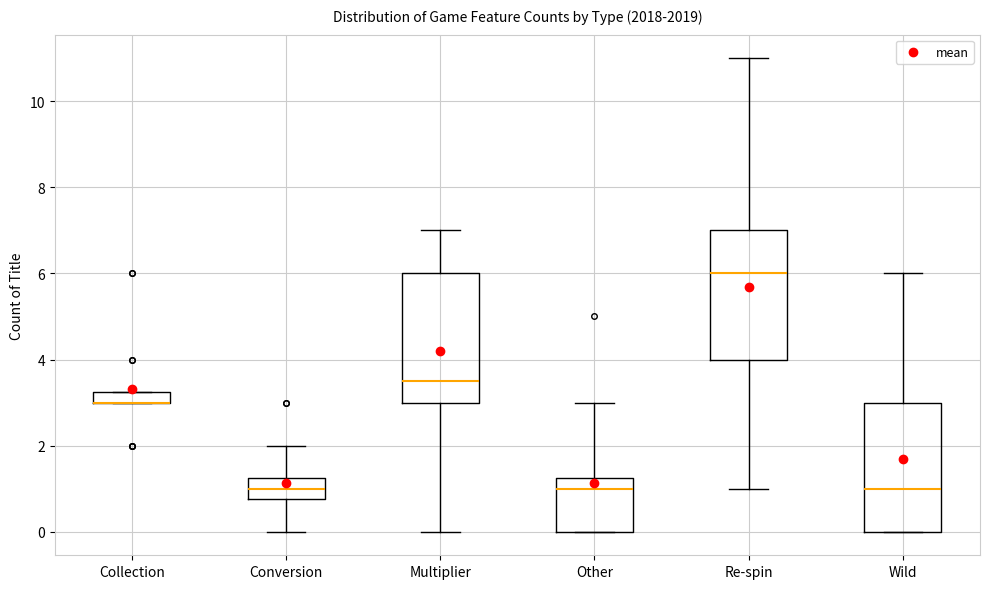

Where does the median line of the box for Conversion sit on the y-axis? The values are not printed on the chart, so give them approximately, as read against the axis.

1.0